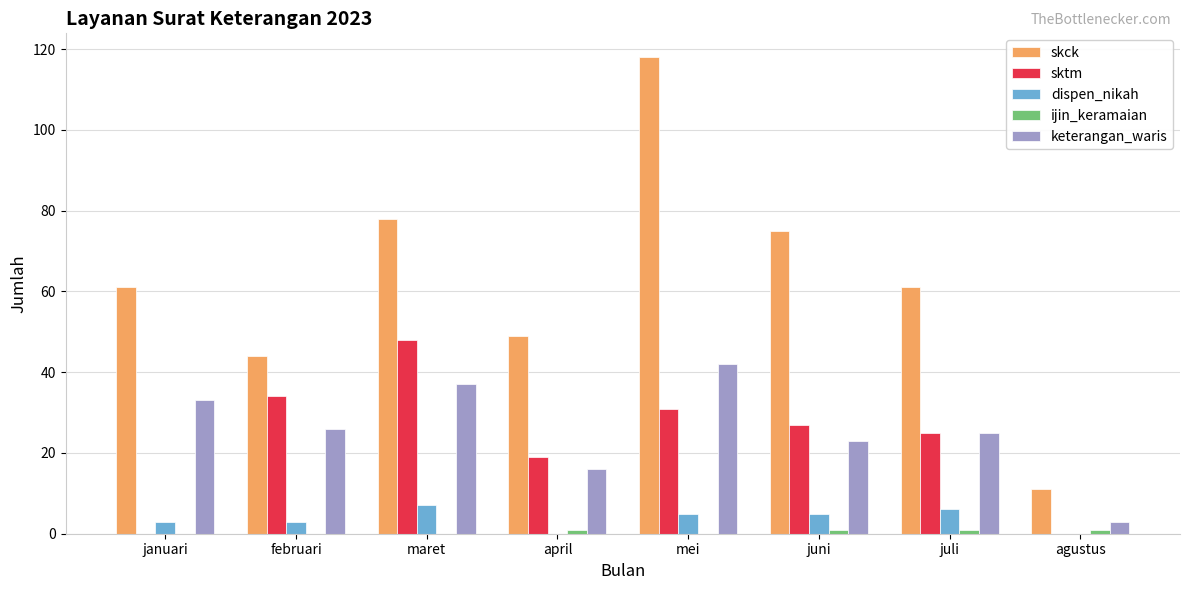

Between maret and juli, which series saw the biggest shift?

sktm